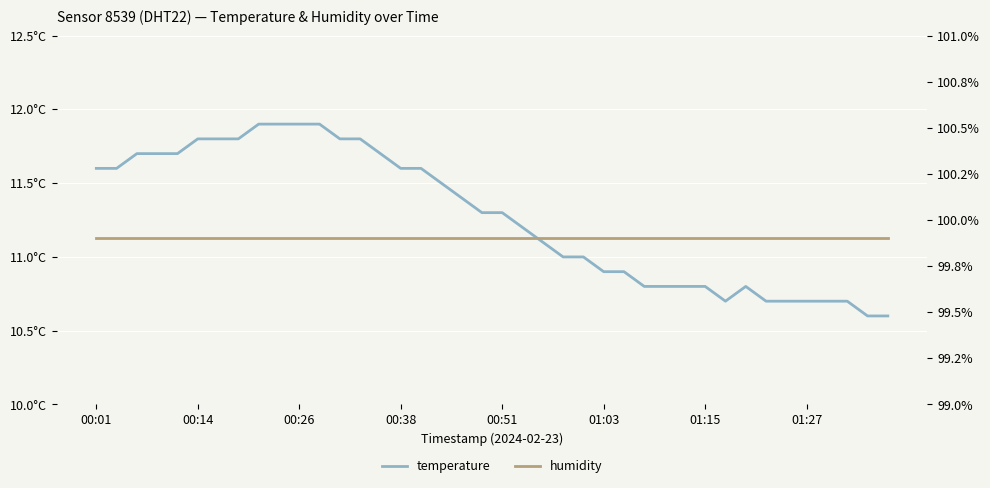

At which label does temperature first exceed 11?

00:01